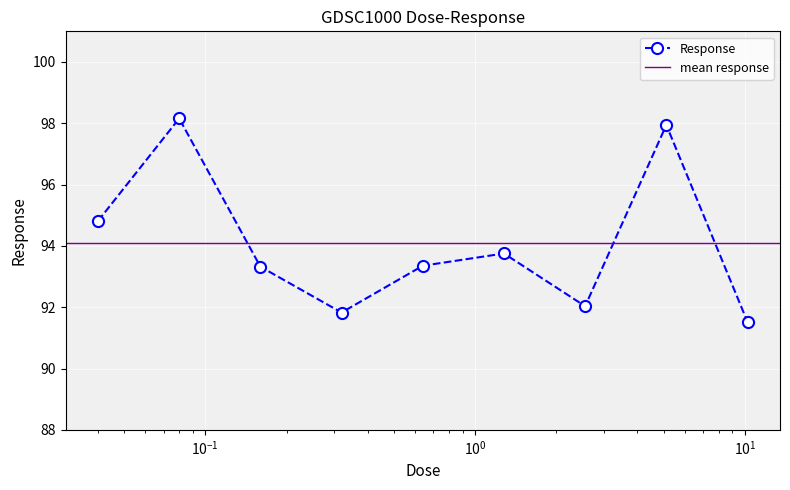

What is the average value?

94.1